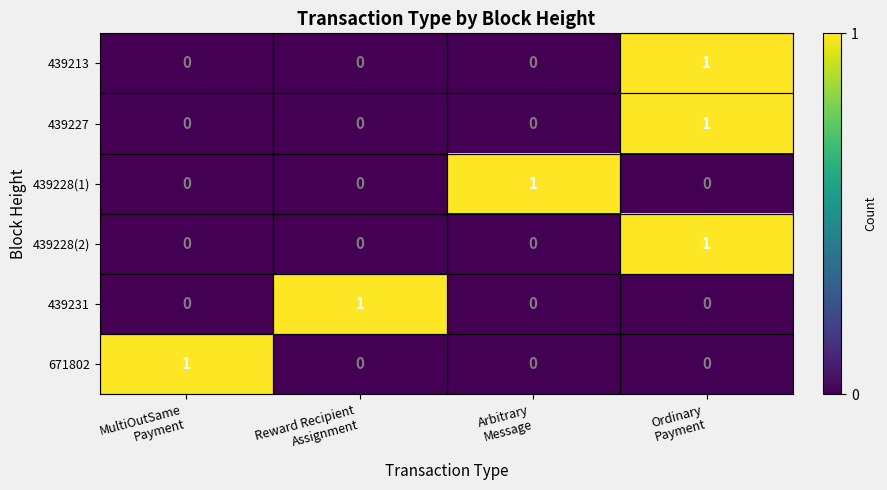

At how many categories does at least one series exceed 0?

4